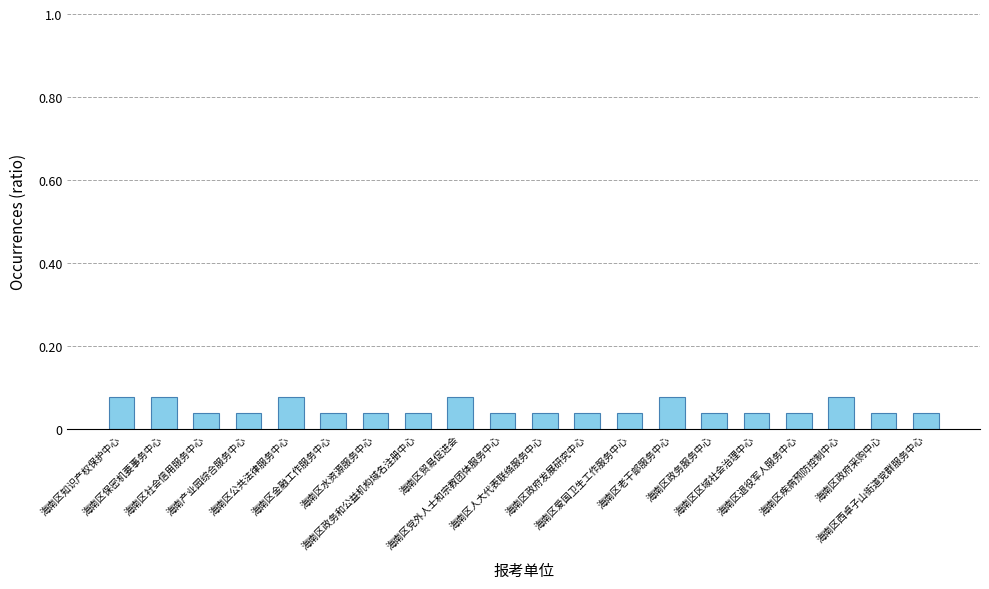

Reading left to right, list all the values displayed in this chart.

海南区知识产权保护中心=0.1	海南区保密机要事务中心=0.1	海南区社会信用服务中心=0.0	海南产业园综合服务中心=0.0	海南区公共法律服务中心=0.1	海南区金融工作服务中心=0.0	海南区水资源服务中心=0.0	海南区政务和公益机构域名注册中心=0.0	海南区贸易促进会=0.1	海南区党外人士和宗教团体服务中心=0.0	海南区人大代表联络服务中心=0.0	海南区政府发展研究中心=0.0	海南区爱国卫生工作服务中心=0.0	海南区老干部服务中心=0.1	海南区政务服务中心=0.0	海南区区域社会治理中心=0.0	海南区退役军人服务中心=0.0	海南区疾病预防控制中心=0.1	海南区政府采购中心=0.0	海南区西卓子山街道党群服务中心=0.0